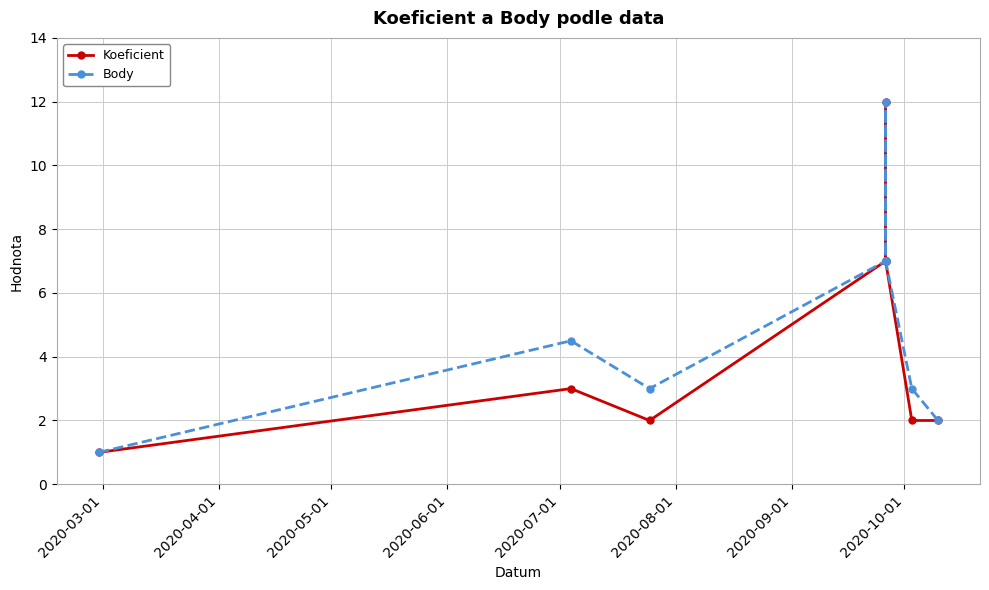

How many values in the Body series are below 4?

4